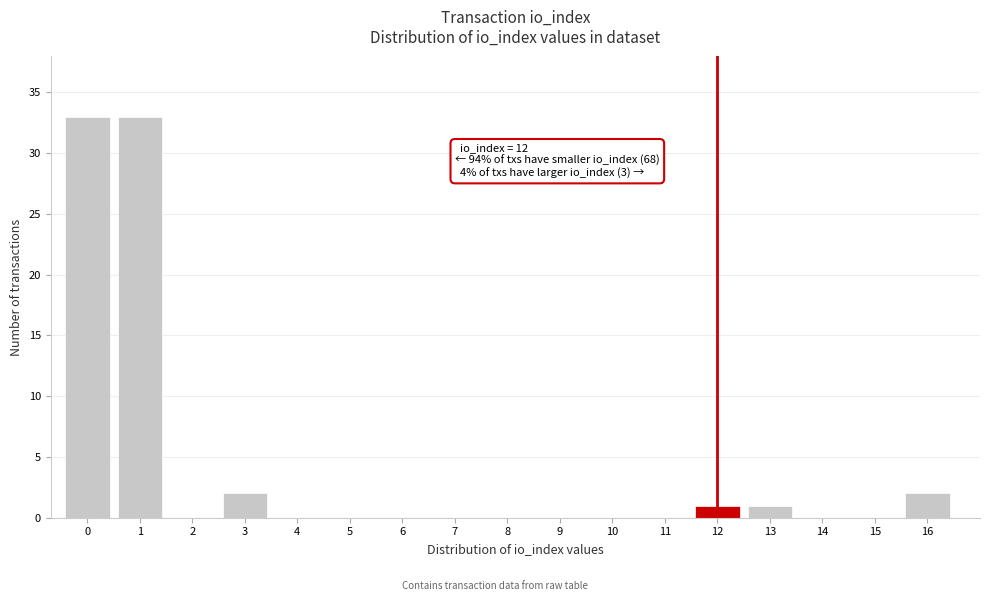

Reading left to right, extract all data points from this chart.

0=33	1=33	2=0	3=2	4=0	5=0	6=0	7=0	8=0	9=0	10=0	11=0	12=1	13=1	14=0	15=0	16=2